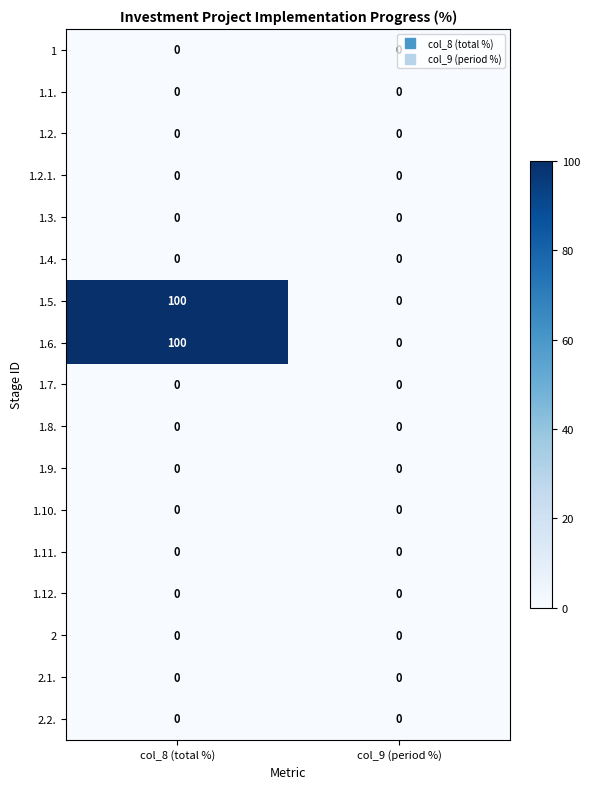

Which category has the highest value in the 1.5. series?

col_8 (total %)